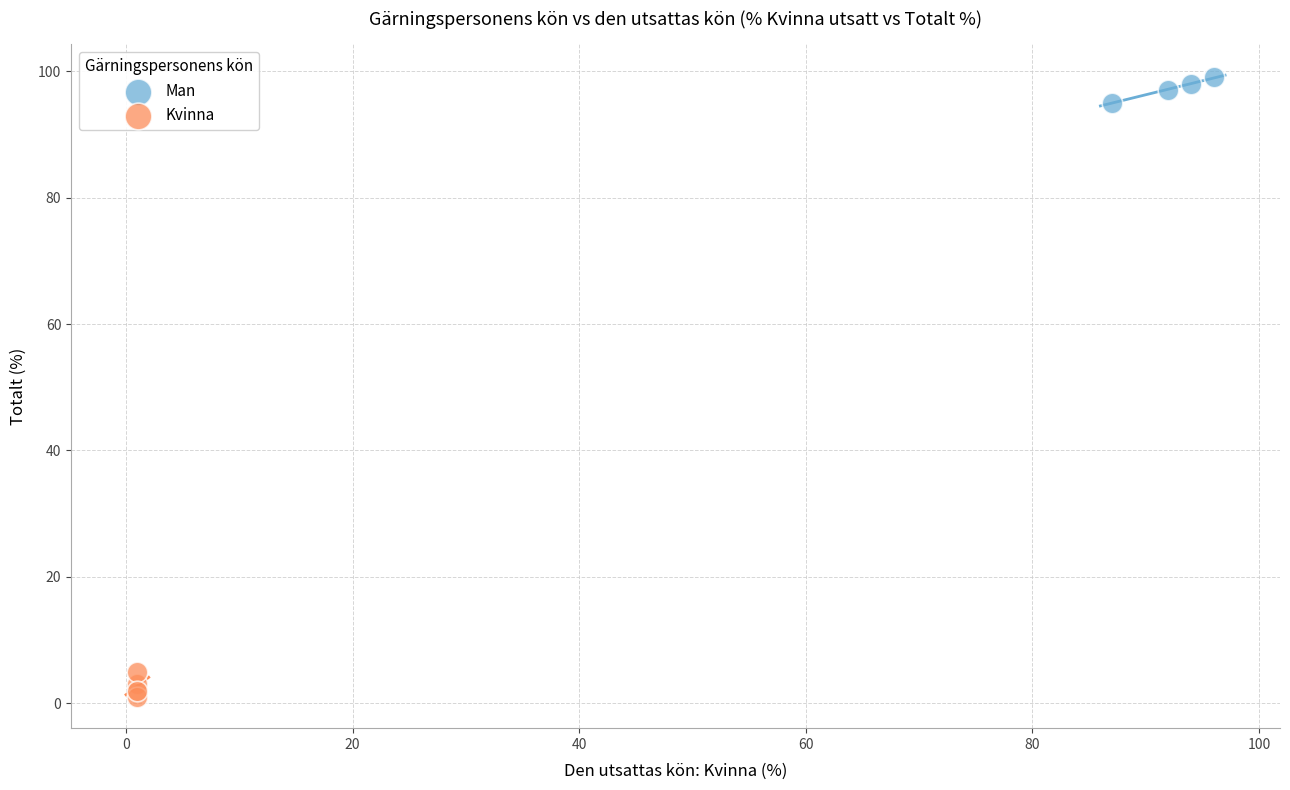

Which series reaches the maximum Y coordinate?

Man